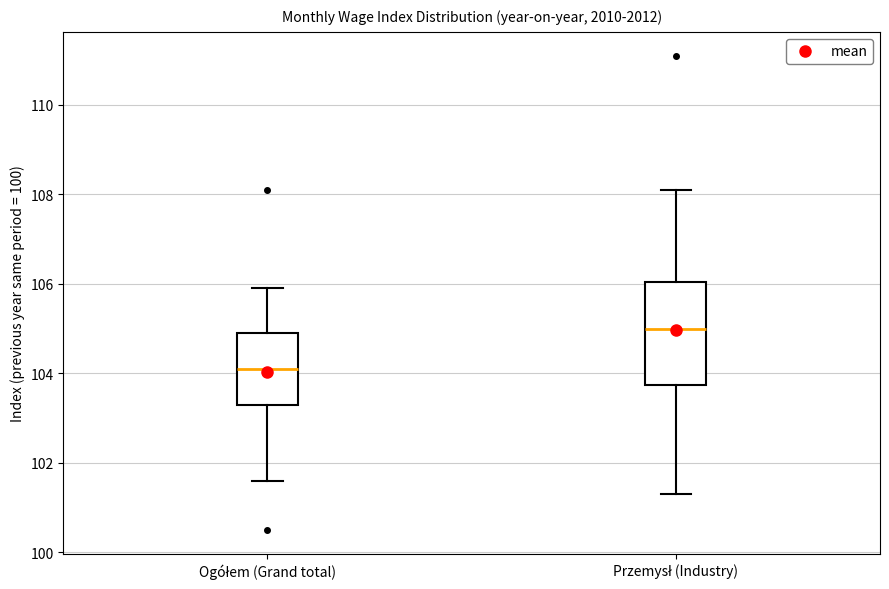

Reading left to right, read every box against the y-axis: the position of its median line, the range the box covers, and the ends of its whiskers. The values are not printed on the chart, so give them approximately, as read against the axis.

Ogółem (Grand total): median 104.2, box 103.4 to 105.0, whiskers 101.6 to 106.0
Przemysł (Industry): median 105.0, box 103.8 to 106.0, whiskers 101.4 to 108.2